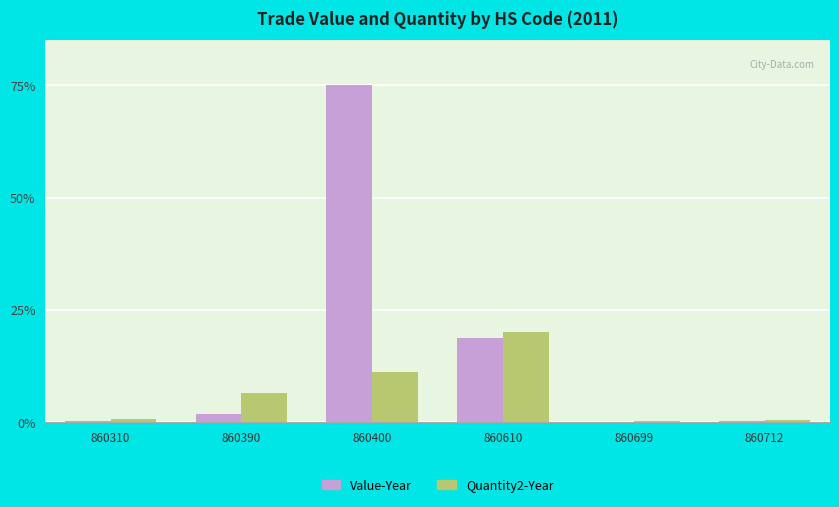

Are the bars grouped side by side (vs. stacked)?

Yes